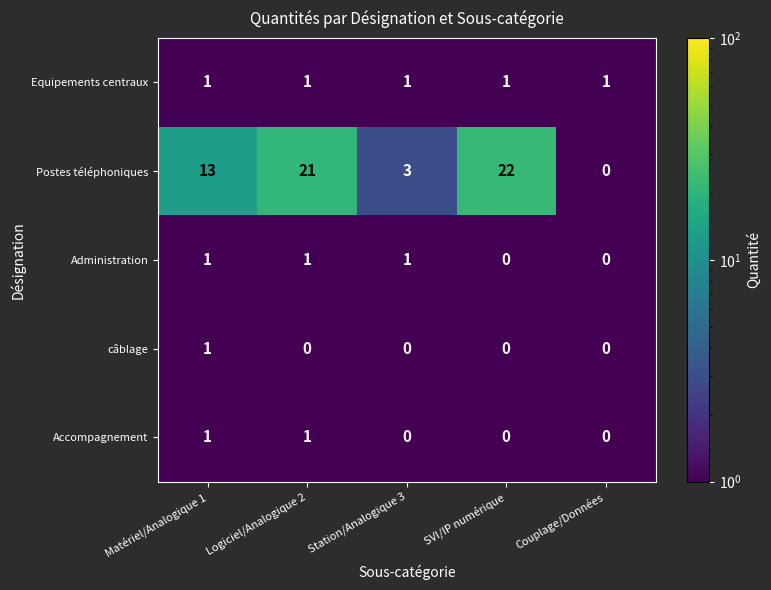

Which series changed the most between Matériel/Analogique 1 and SVI/IP numérique?

Postes téléphoniques